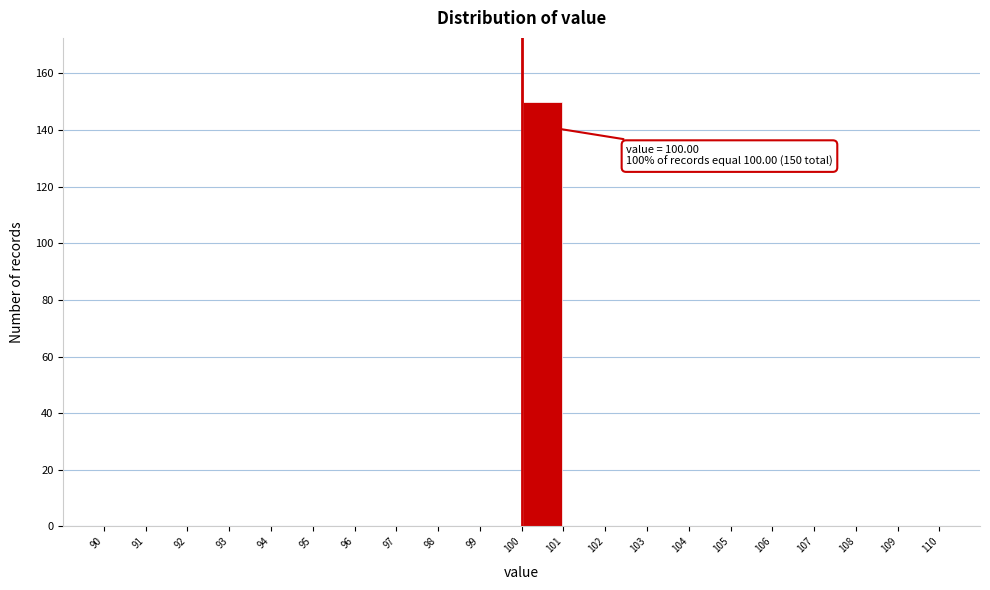

Which range on the x-axis has the tallest bar?

100 to 101